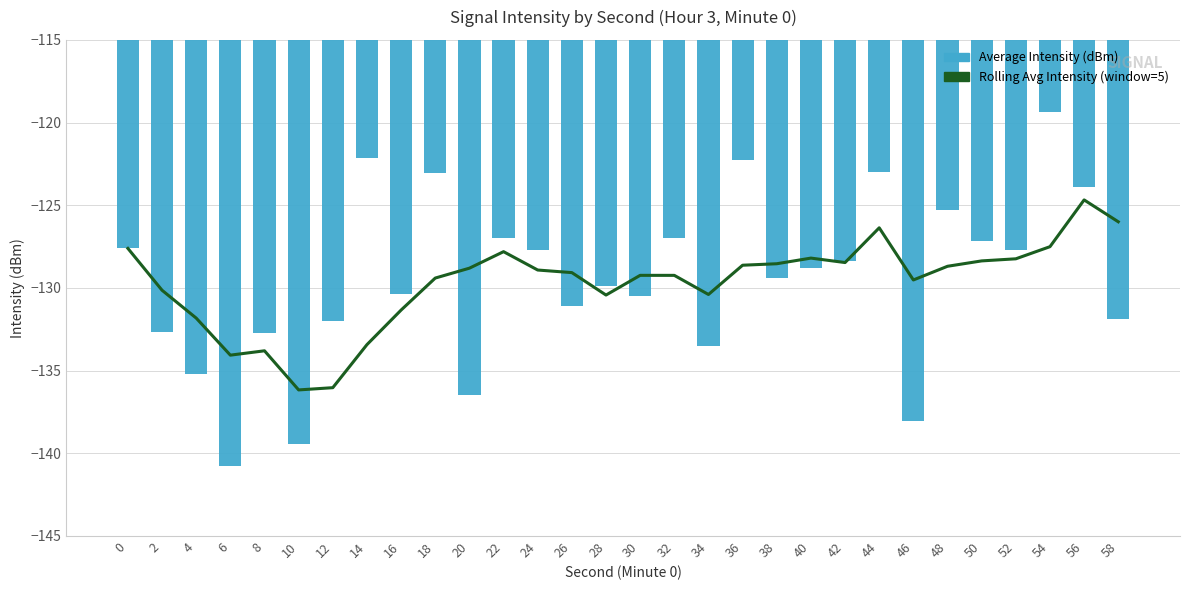

What is the average value of the Rolling Avg Intensity (window=5) series?

-129.7